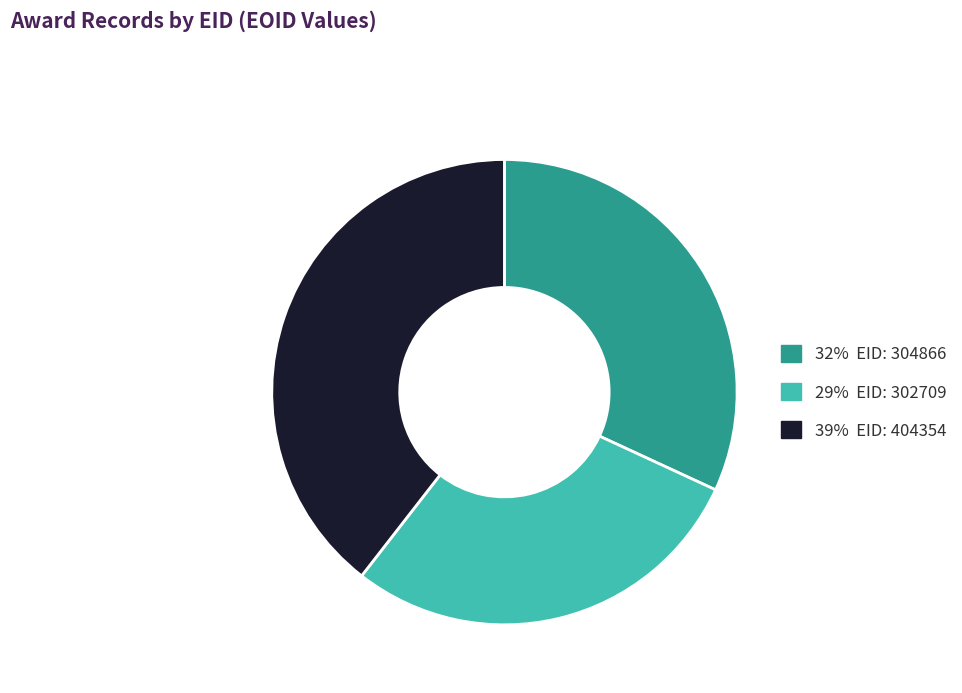

Is there a majority slice in this chart?

No